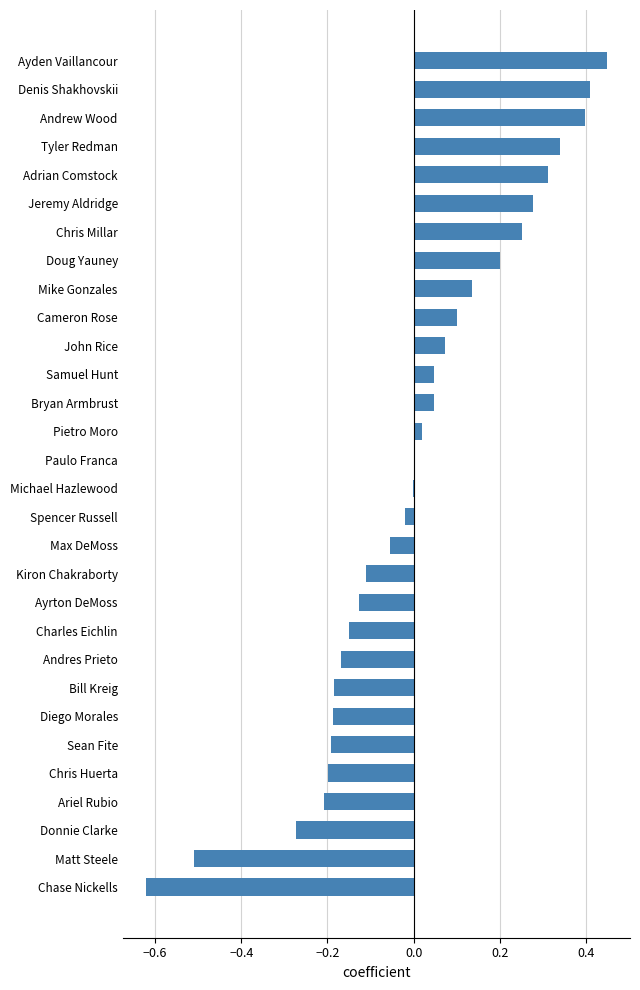

What is the sum of the values at Chase Nickells and Cameron Rose?

-0.5